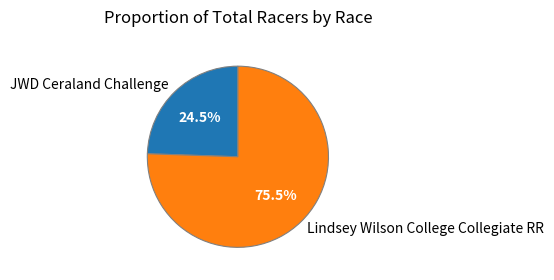

How many slices are in this pie chart?

2